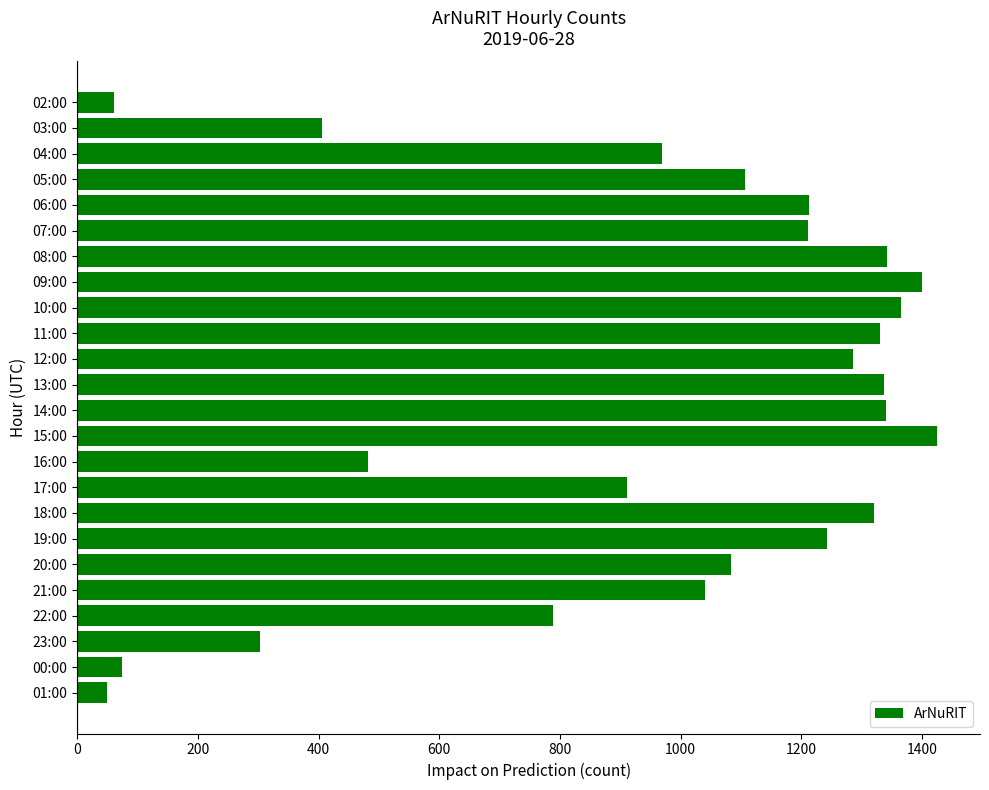

What is the sum of all values?

23091